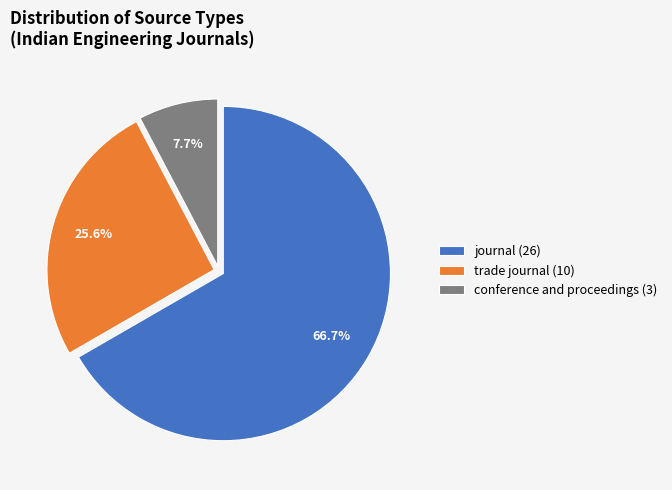

Which has a higher value, trade journal or conference and proceedings?

trade journal